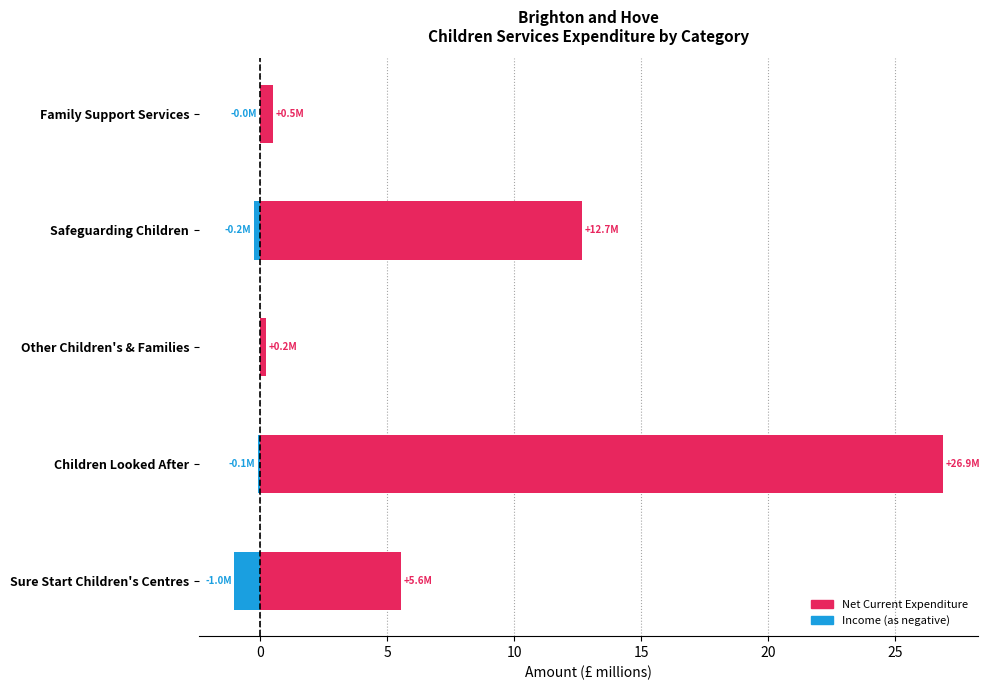

Reading left to right, extract all data points from this chart.

Net Current Expenditure: 5.6	26.9	0.2	12.7	0.5
Income (negative): -1.0	-0.1	0.0	-0.2	-0.0